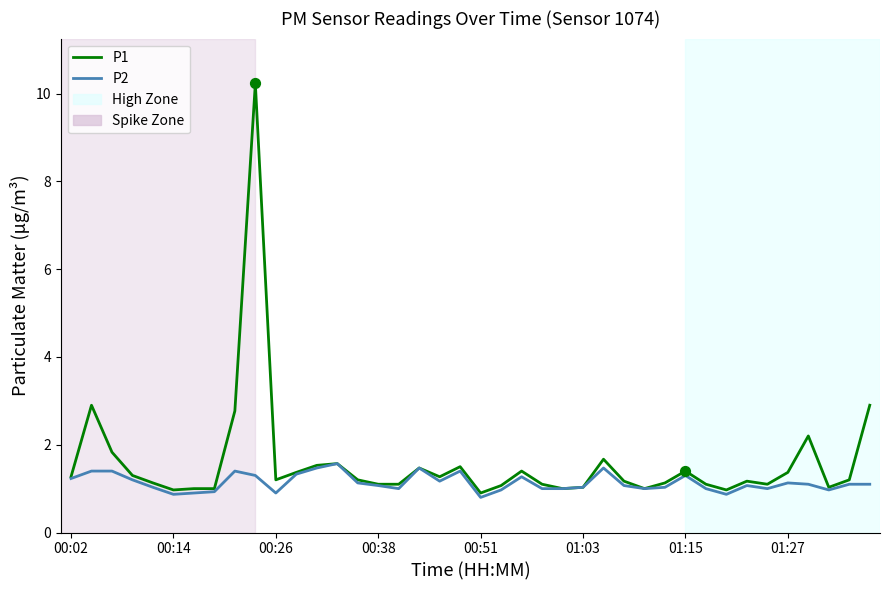

Which series has the largest range (max minus min)?

P1